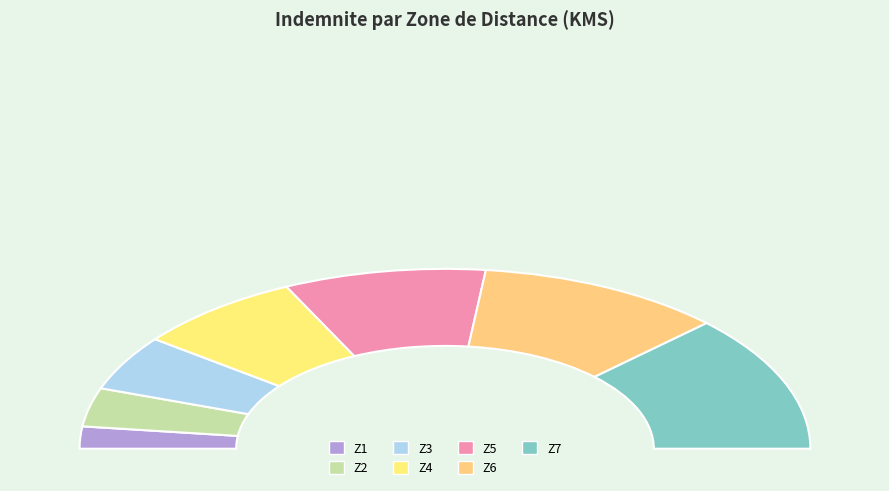

To the nearest percent, what portion does Z4 represent?

15%